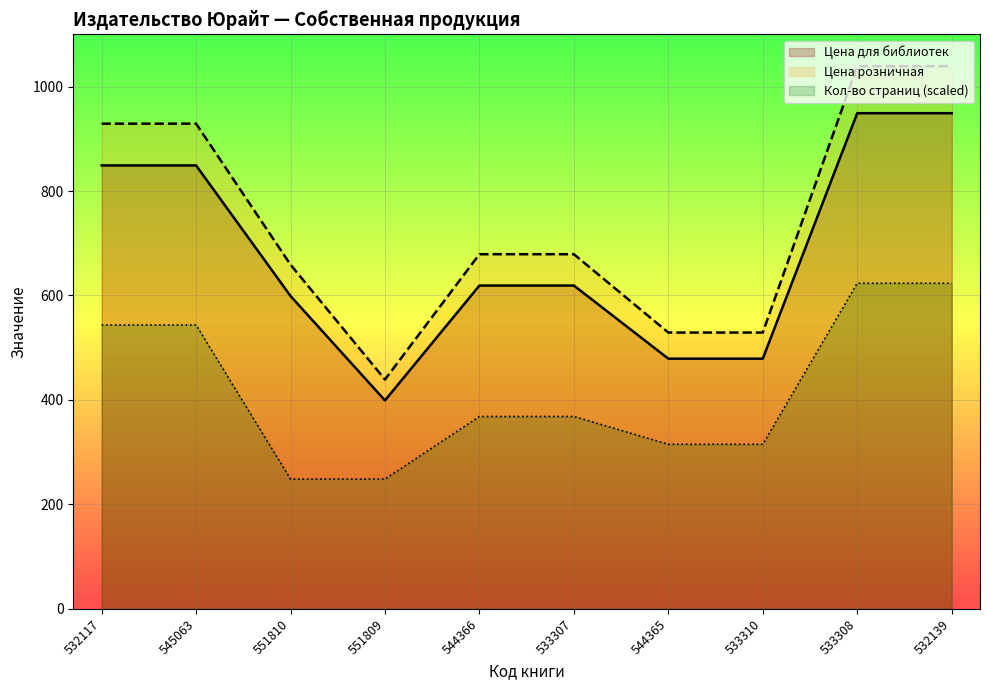

What position from the left is 533308?

9